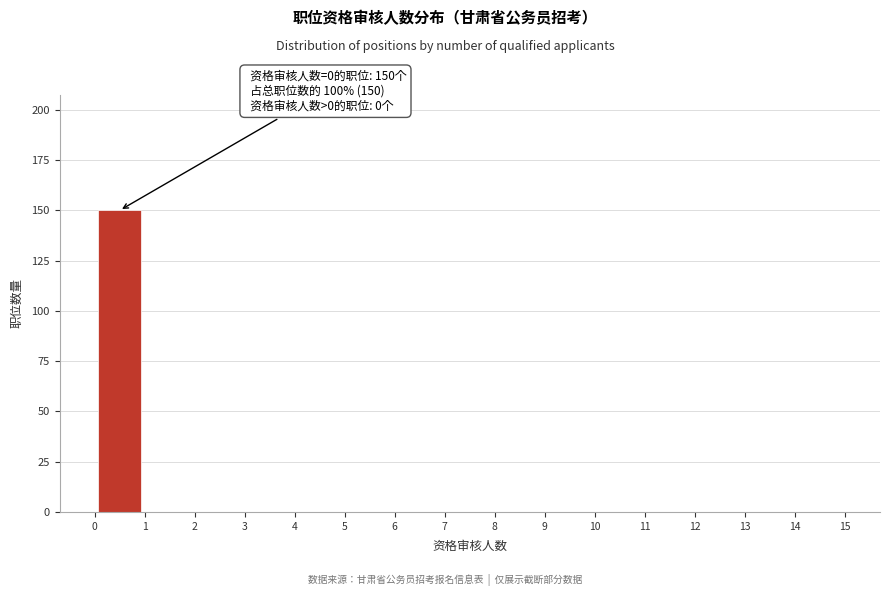

Which range on the x-axis has the tallest bar?

0 to 1